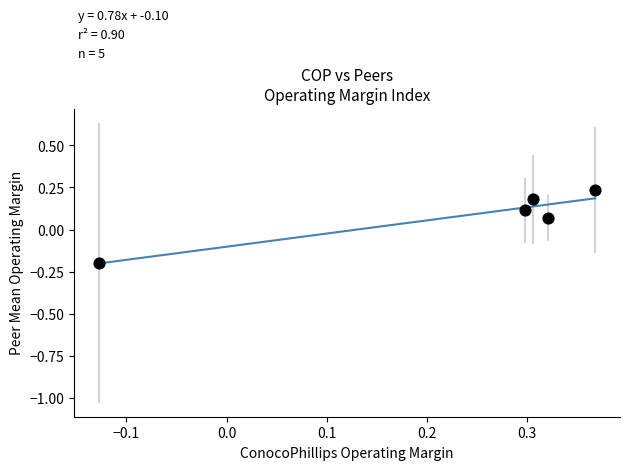

What is the range of X values (max minus min)?

0.5